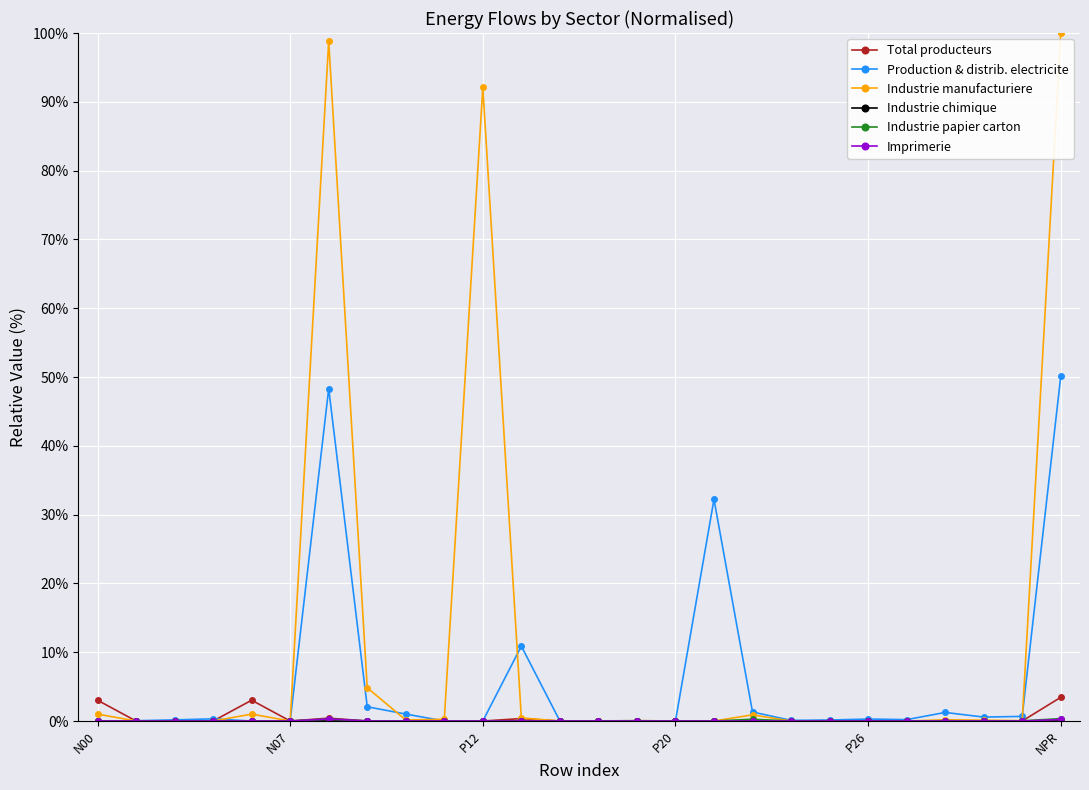

Which series has the widest spread of values?

Industrie manufacturiere